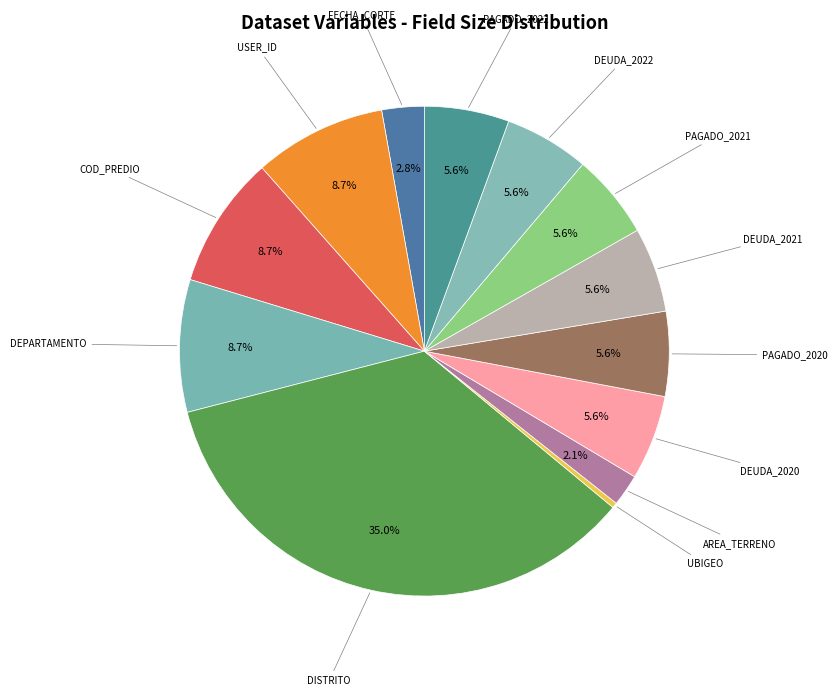

What is the ratio of the value at PAGADO_2021 to the value at DISTRITO?

0.2